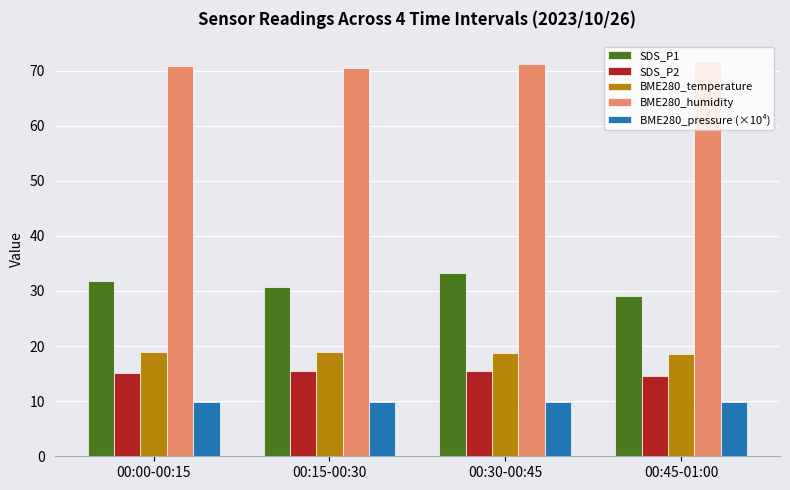

What is the difference between the highest and lowest values at 00:45-01:00?

61.9